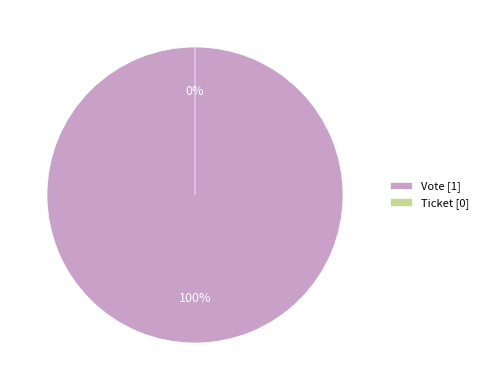

Does any single category account for the majority?

Yes